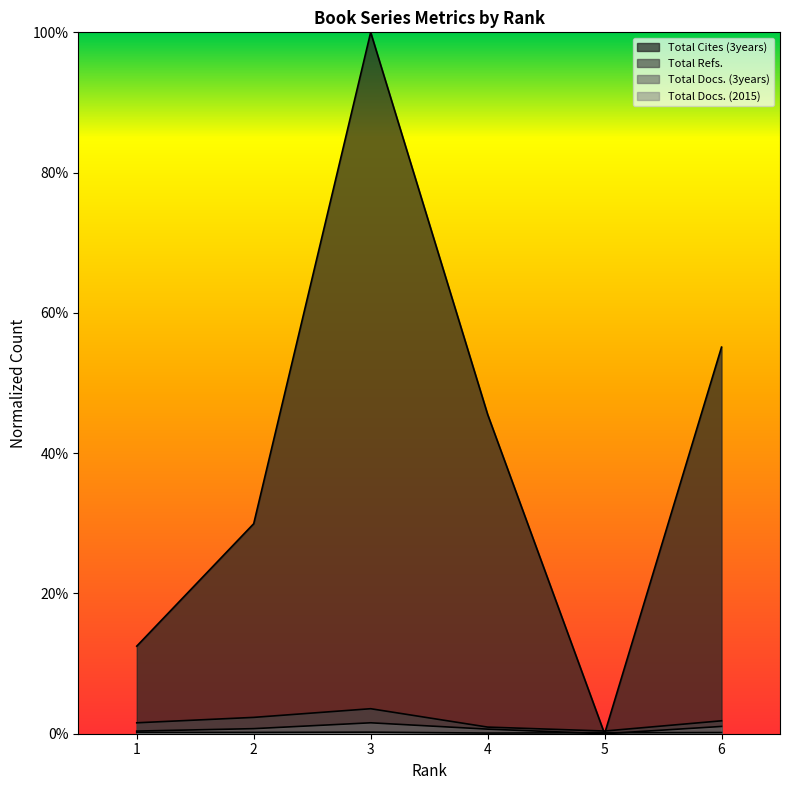

The value of Total Docs. (3years) at 2 is 0.0. True or false?

True